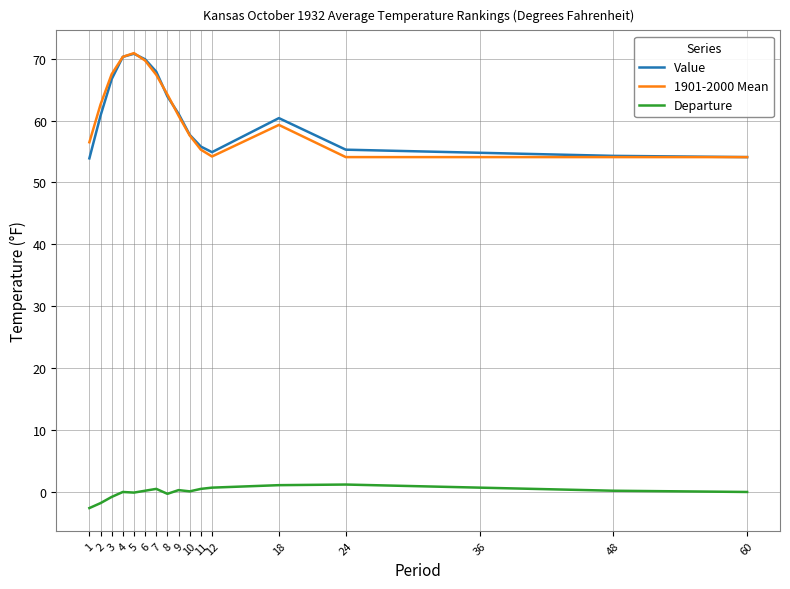

Is the value of Departure at 2 greater than the value of Value at 11?

No